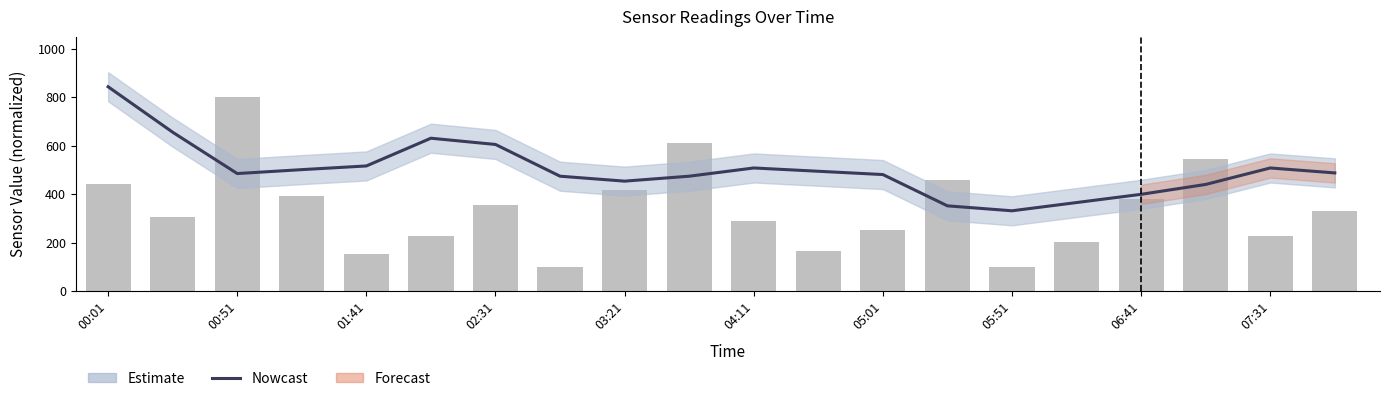

How many groups of bars are there?

20